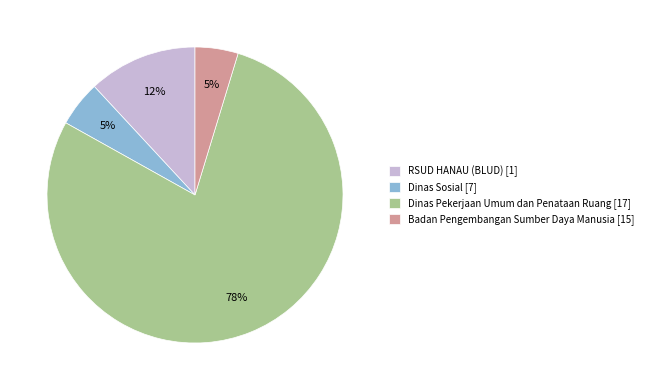

Which slice is the largest?

Dinas Pekerjaan Umum dan Penataan Ruang [17]